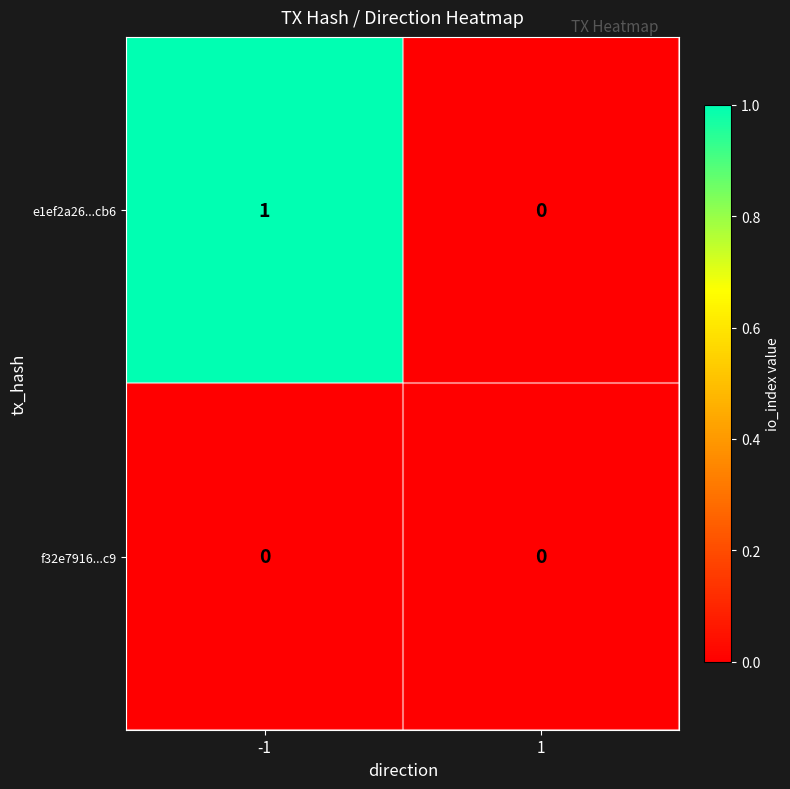

Reading left to right, transcribe all the data shown in this chart.

e1ef2a26...cb6: -1=1	1=0
f32e7916...c9: -1=0	1=0